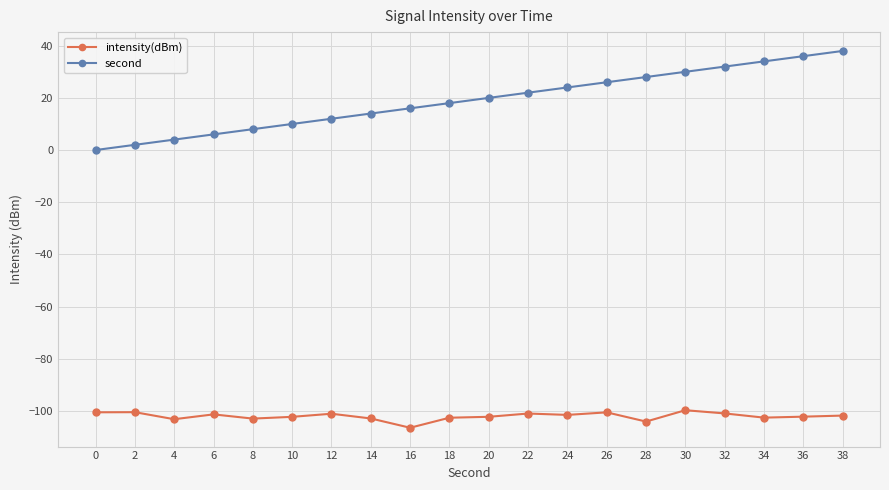

Does the chart display data point markers on the line(s)?

Yes